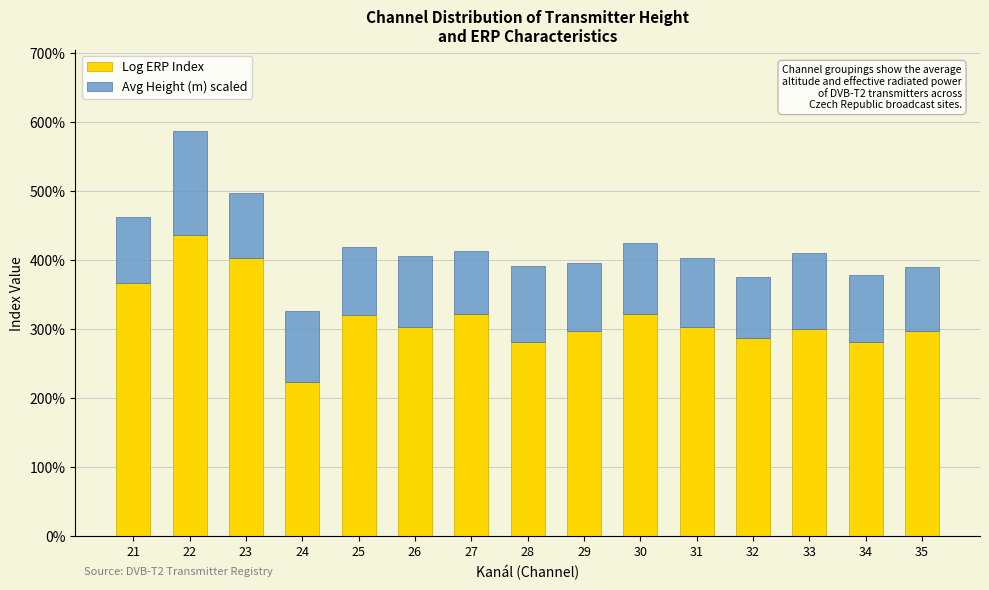

Are the bars grouped side by side (vs. stacked)?

No